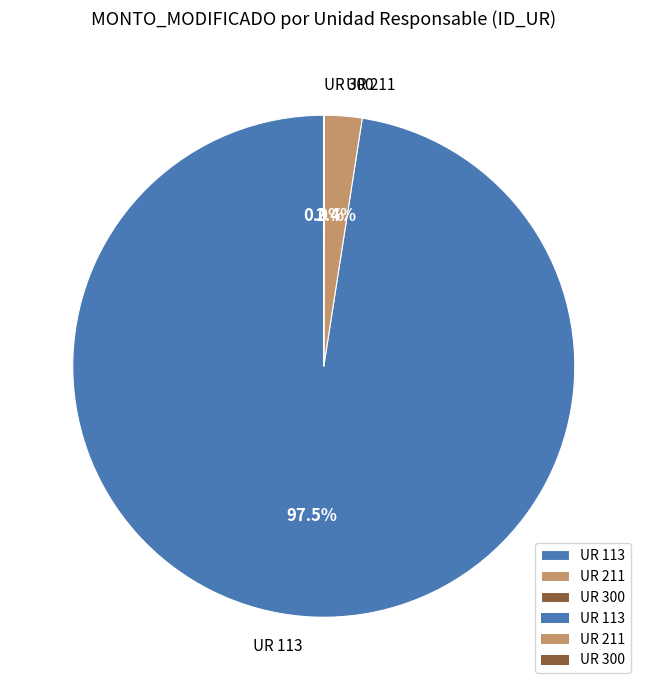

Between UR 113 and UR 211, which is larger?

UR 113